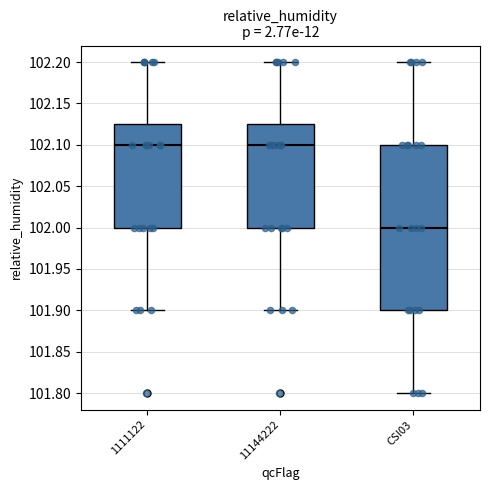

Where does the lower whisker of the box for CSI03 end on the y-axis? The values are not printed on the chart, so give them approximately, as read against the axis.

101.800